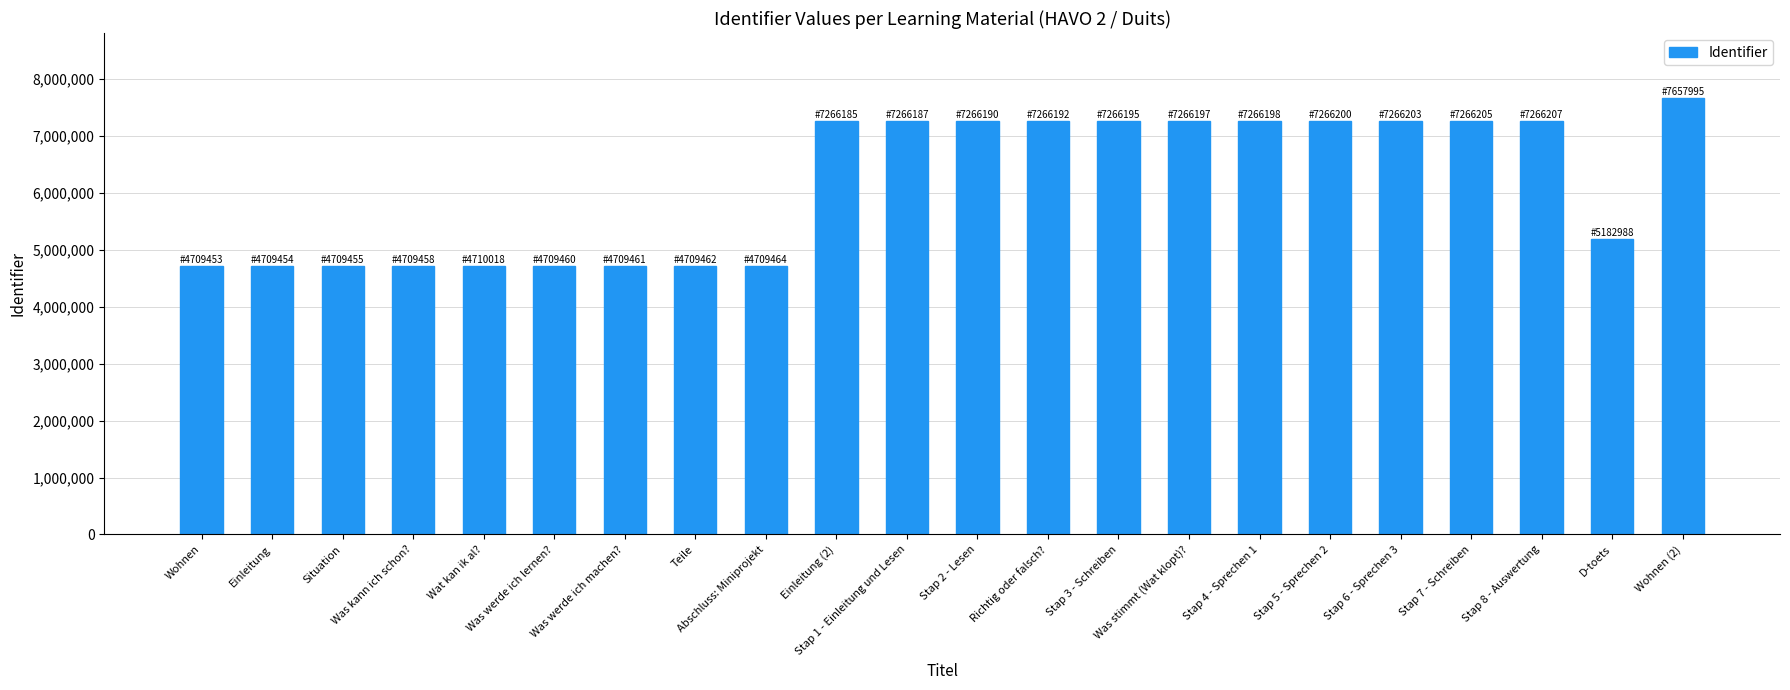

The value at Wohnen is 2703162. True or false?

False